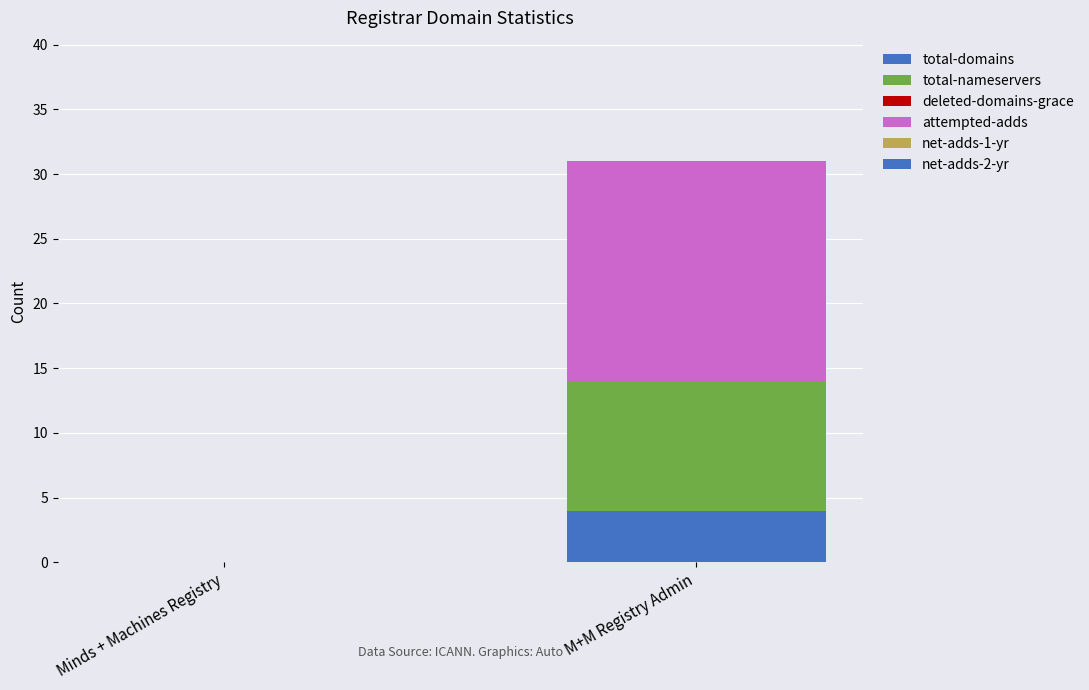

Which series changed the most between Minds + Machines Registry and M+M Registry Admin?

attempted-adds